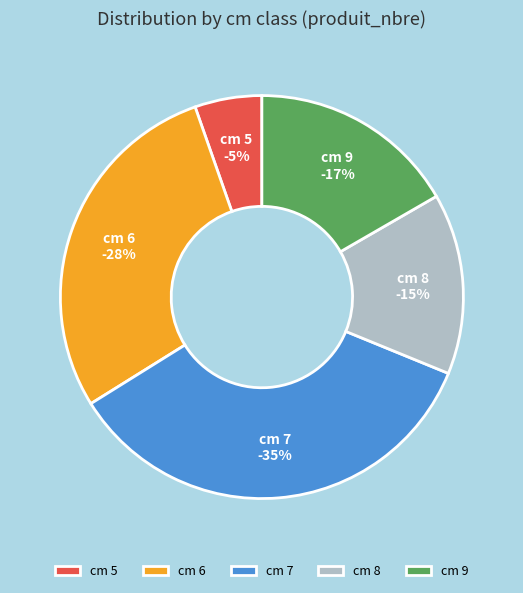

Which has a higher value, 8 or 7?

7